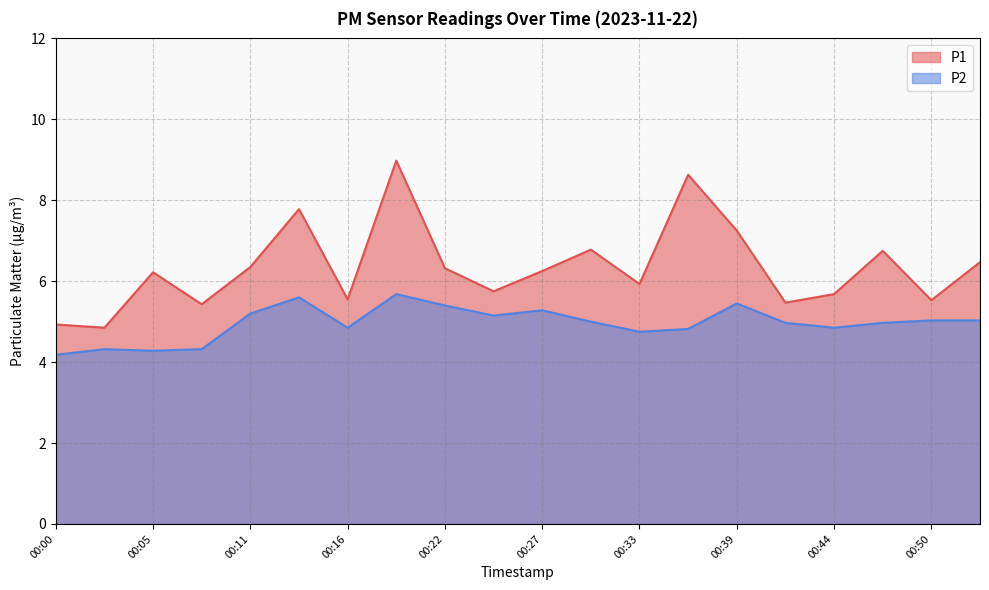

Where is P1 nearest to the value 6?

00:33